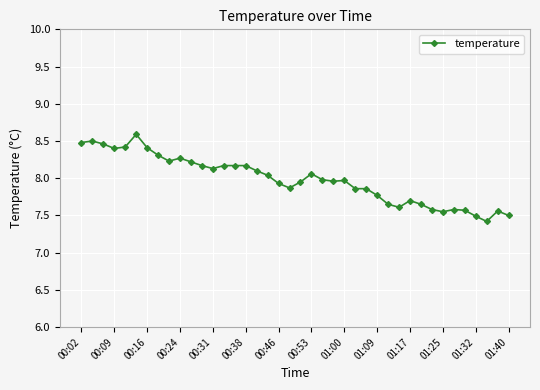

True or false: the data has more than 1 interior local peaks.

True